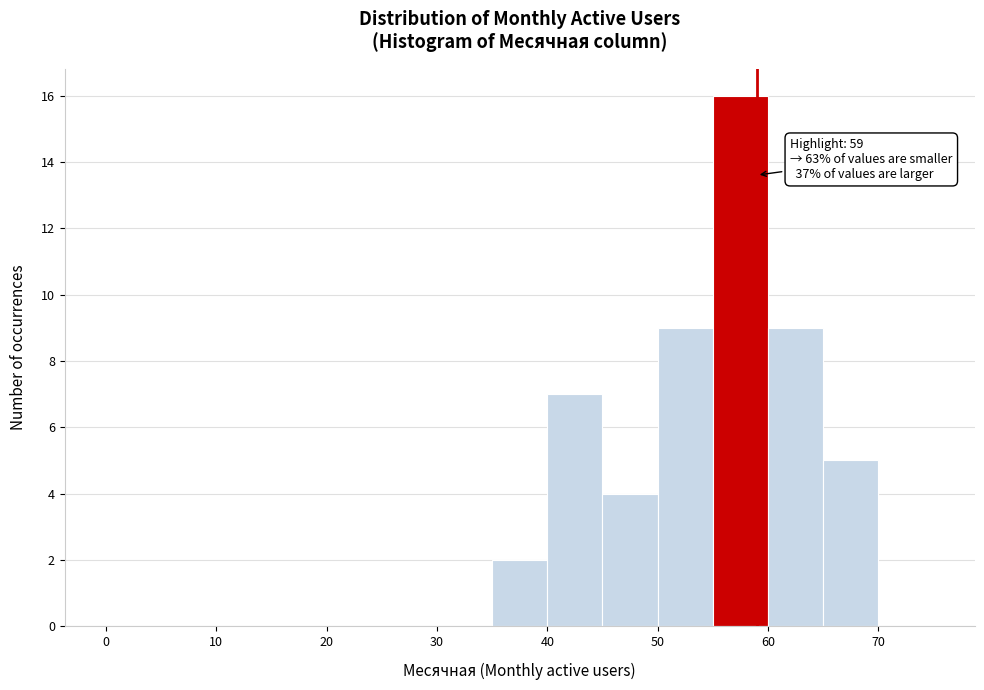

Which range on the x-axis has the tallest bar?

55 to 60